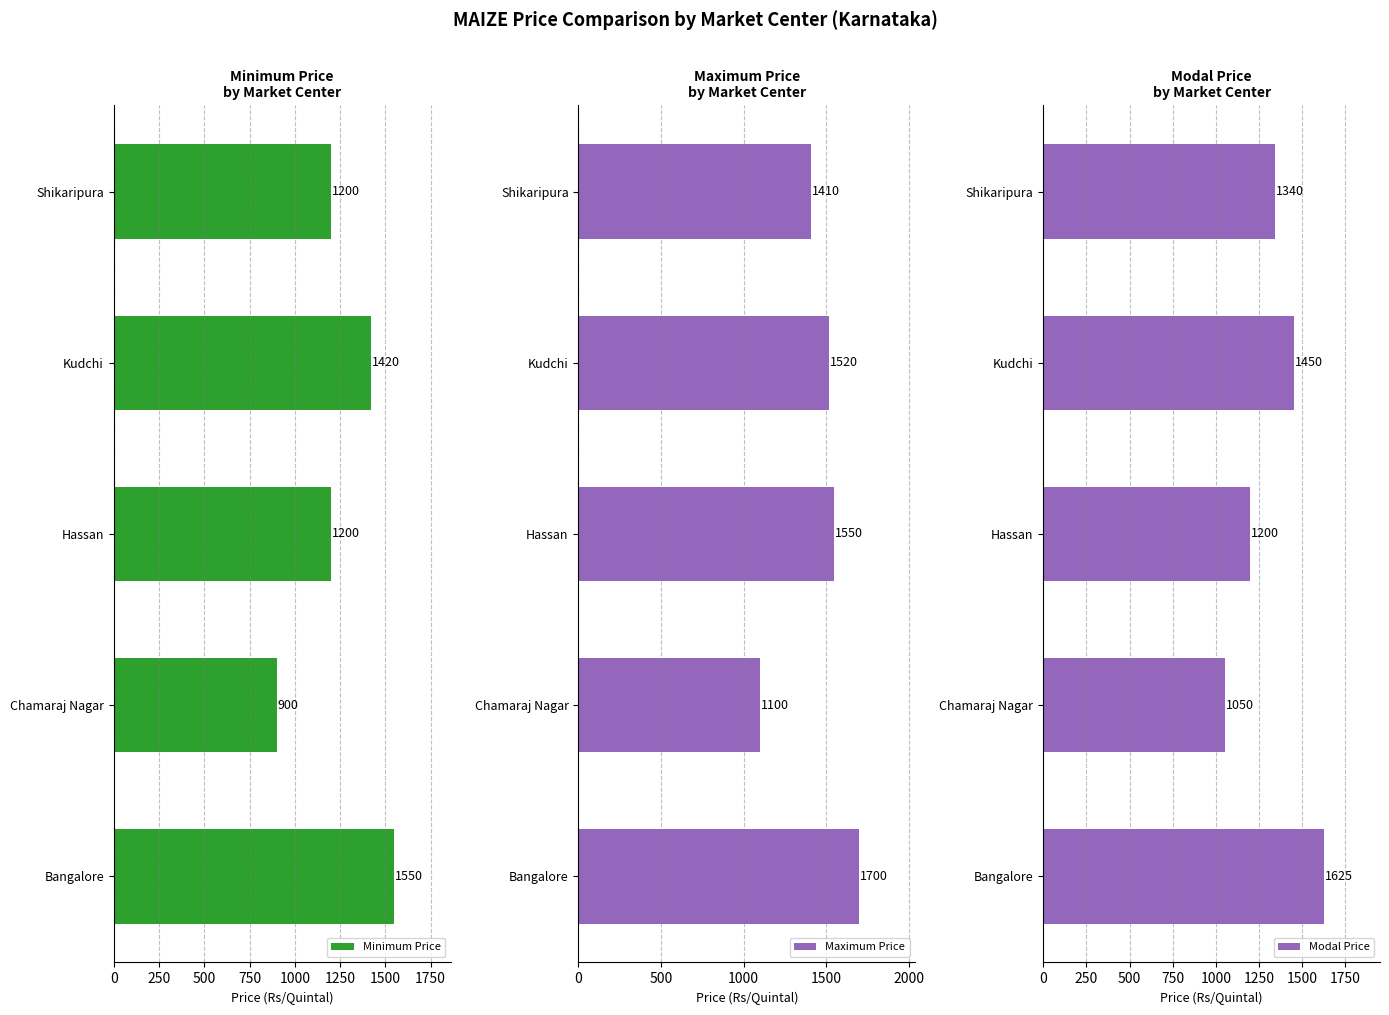

Which series has the largest total across all categories?

Maximum Price